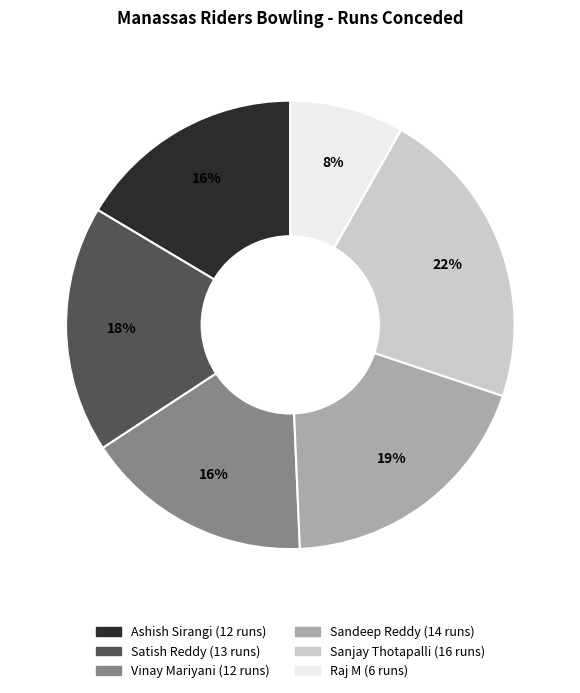

Count the number of slices in the pie.

6